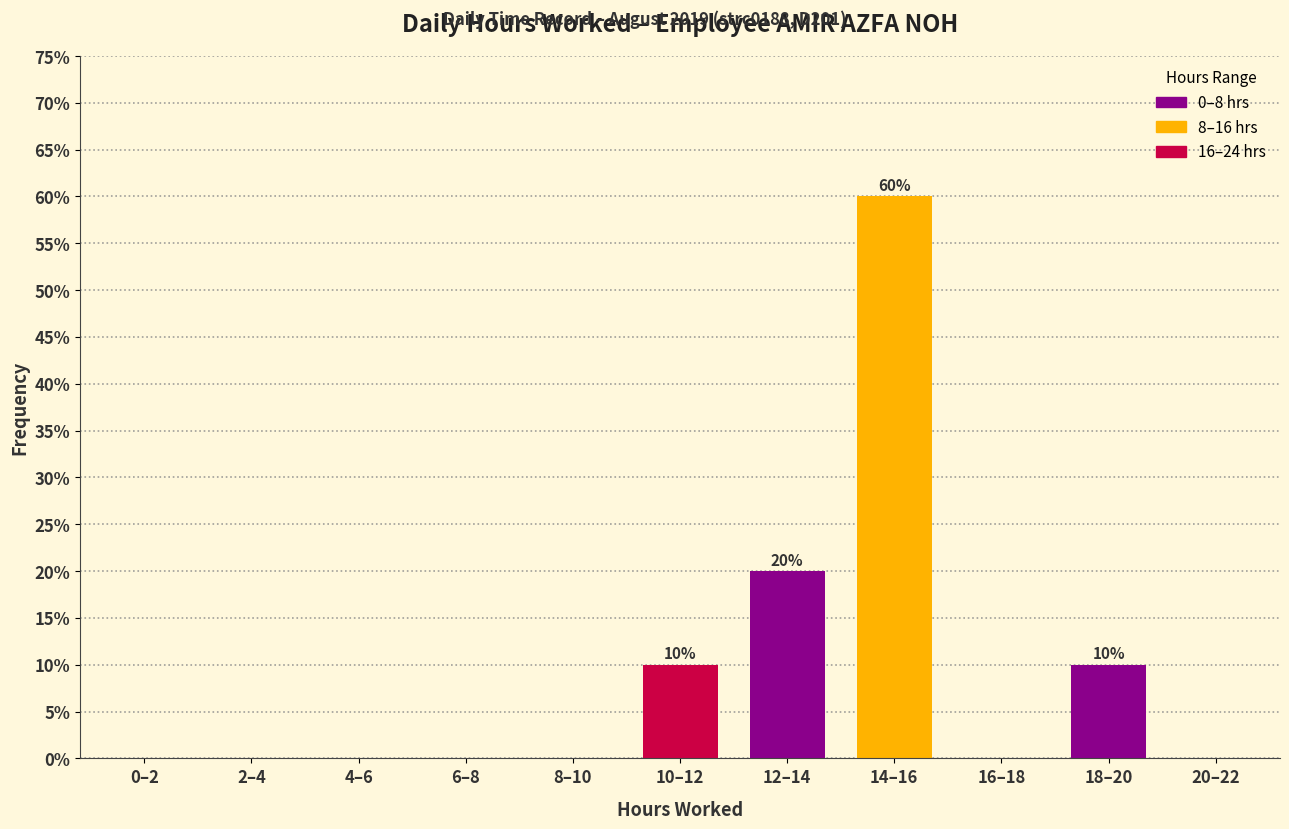

Reading left to right, transcribe all the data shown in this chart.

0–2=0	2–4=0	4–6=0	6–8=0	8–10=0	10–12=10	12–14=20	14–16=60	16–18=0	18–20=10	20–22=0